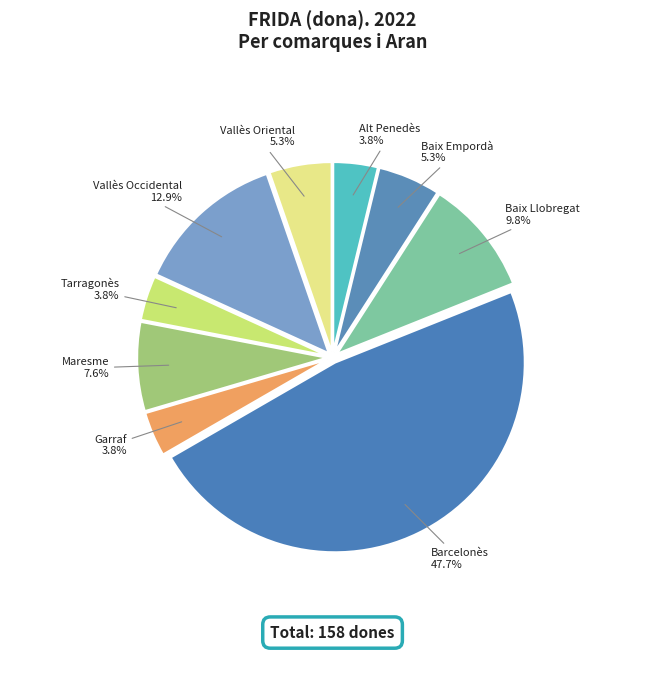

Combined, do Barcelonès and Vallès Occidental account for over 50%?

Yes